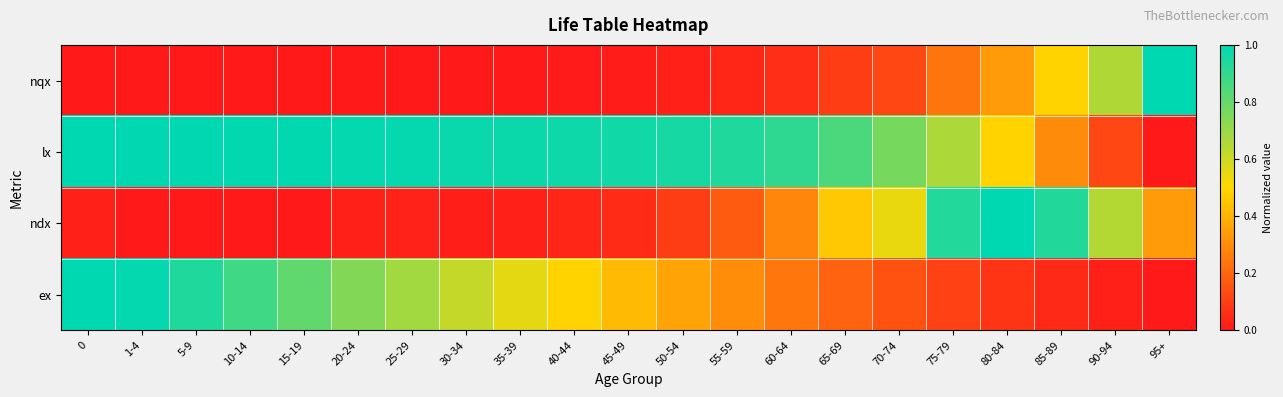

Rank the series at 90-94 from highest to lowest value.

nqx, ndx, lx, ex